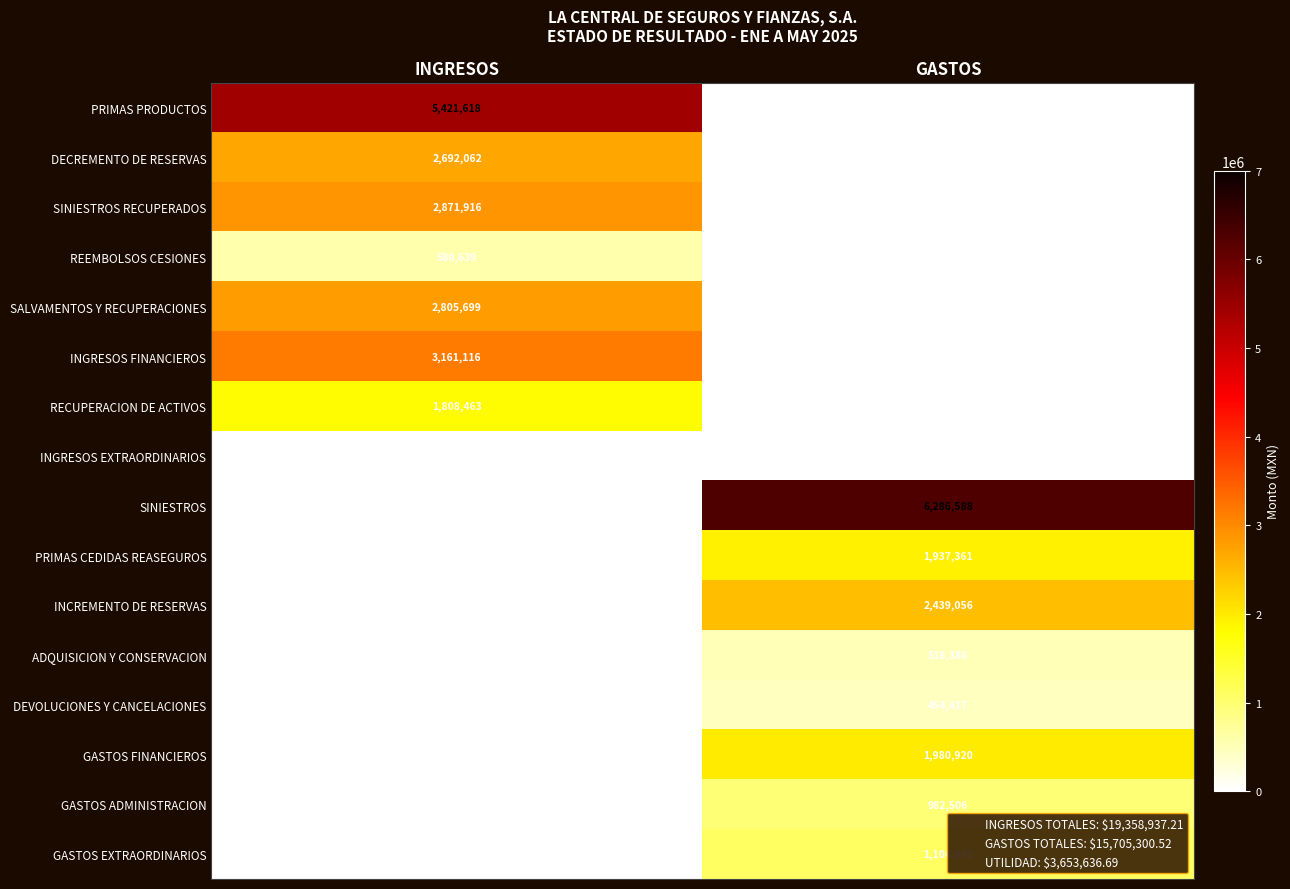

Which category has the lowest value across all series?

GASTOS